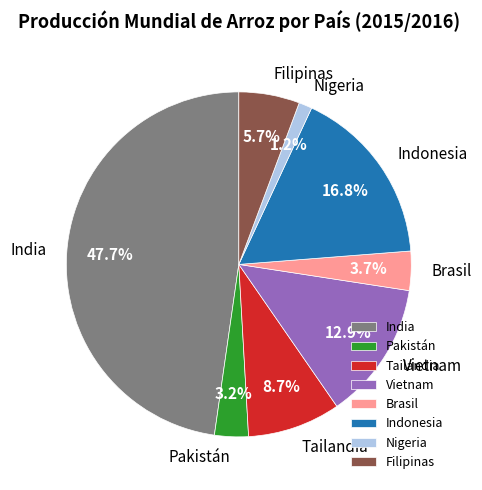

Is Filipinas the majority of the pie?

No